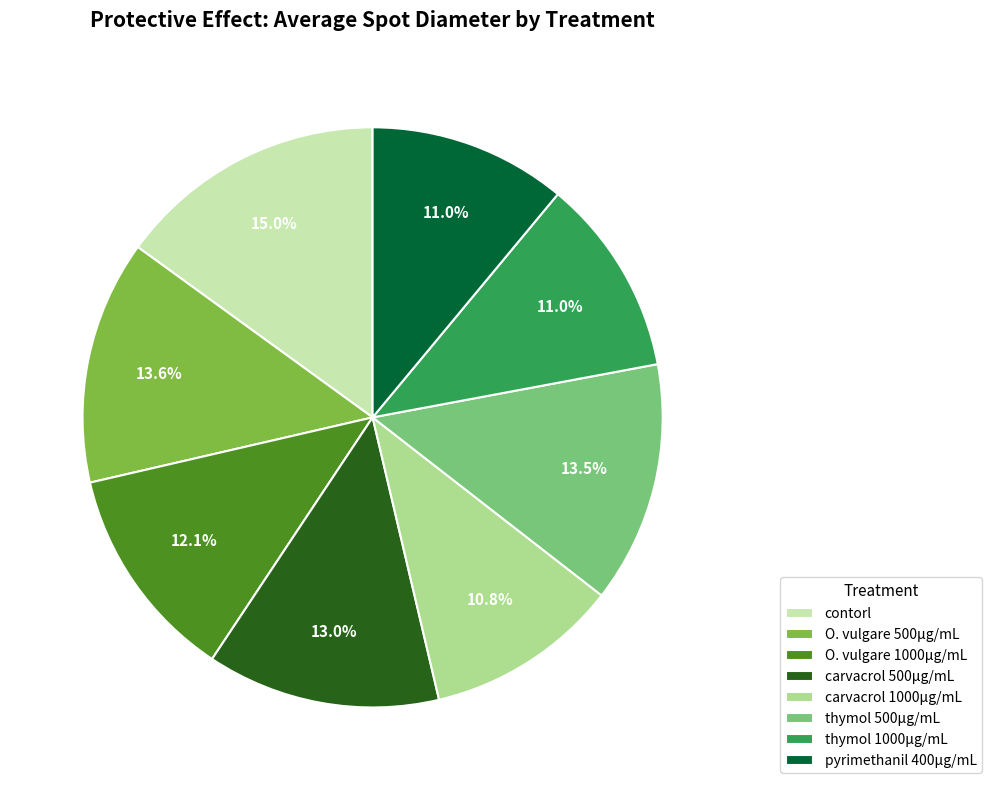

True or false: carvacrol 1000μg/mL accounts for 20% of the total.

False